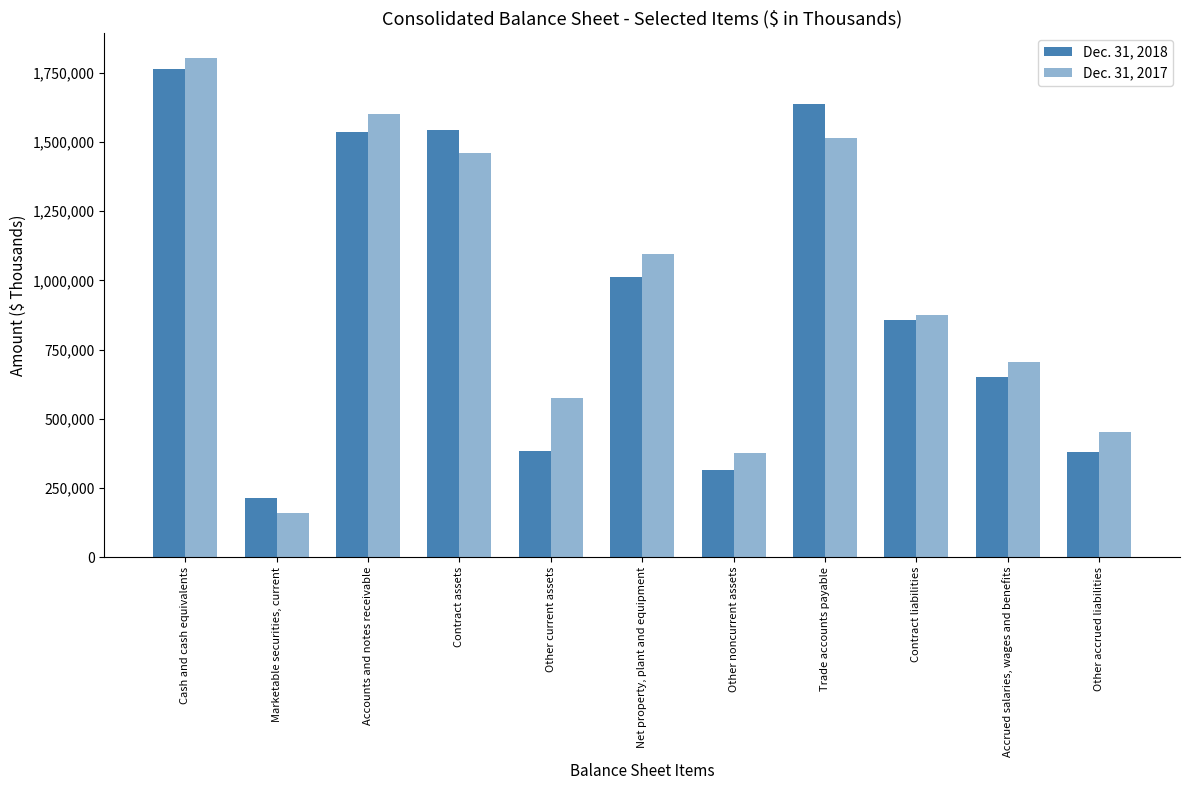

What value does the Dec. 31, 2017 series have at Contract liabilities?

874036